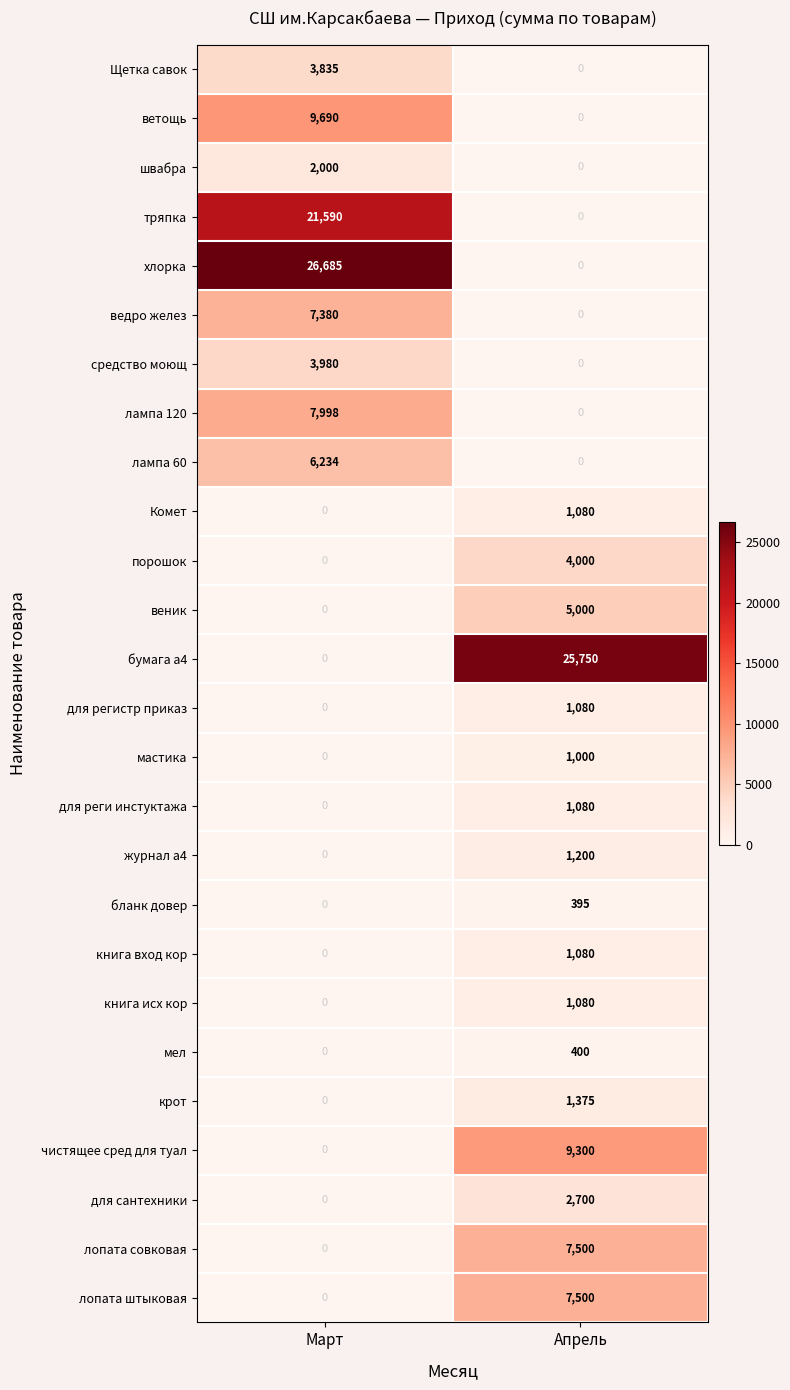

How many data points does each series have?

2